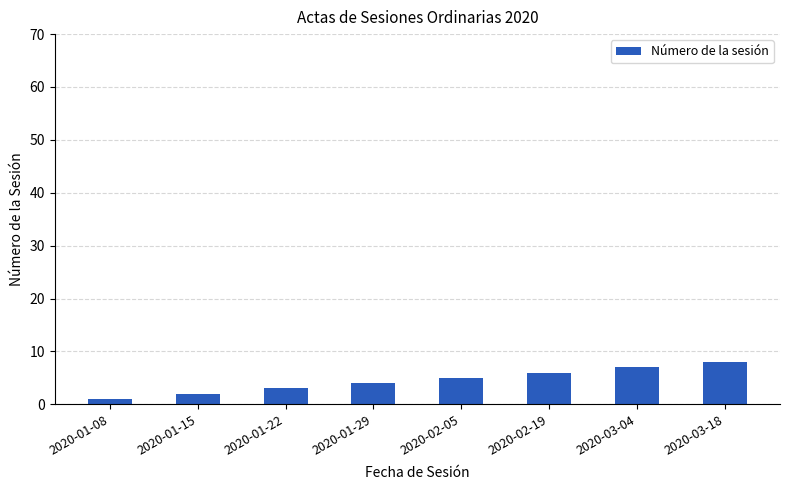

What is the sum of the values at 2020-03-04 and 2020-02-05?

12